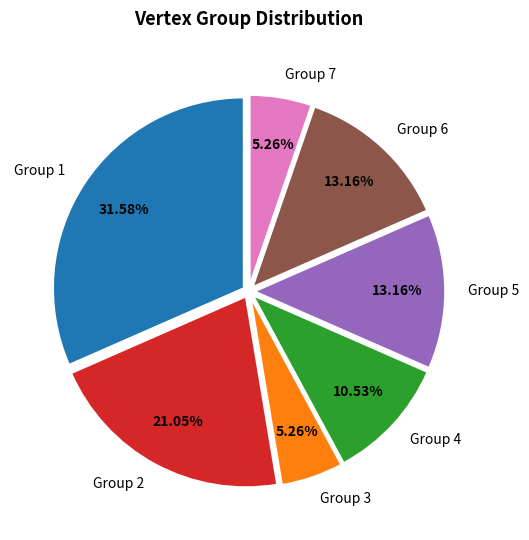

Is the sum of Group 4 and Group 1 greater than half?

No